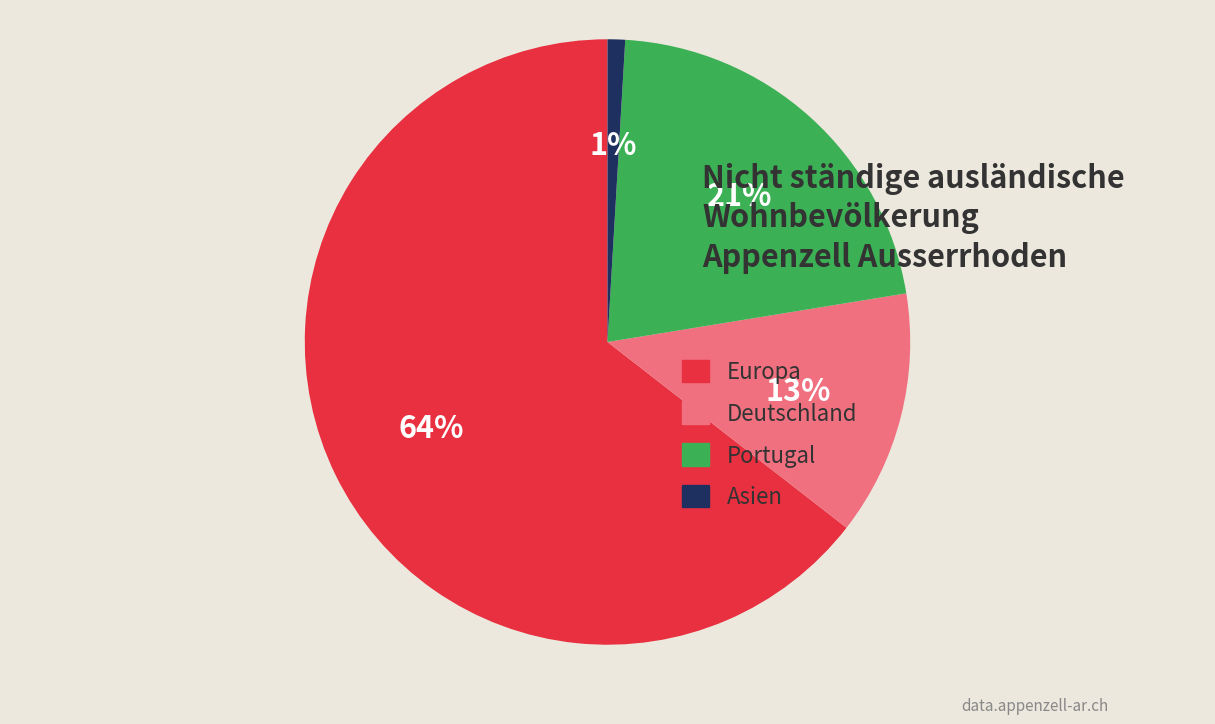

Does Europa account for over 50% of the chart?

Yes